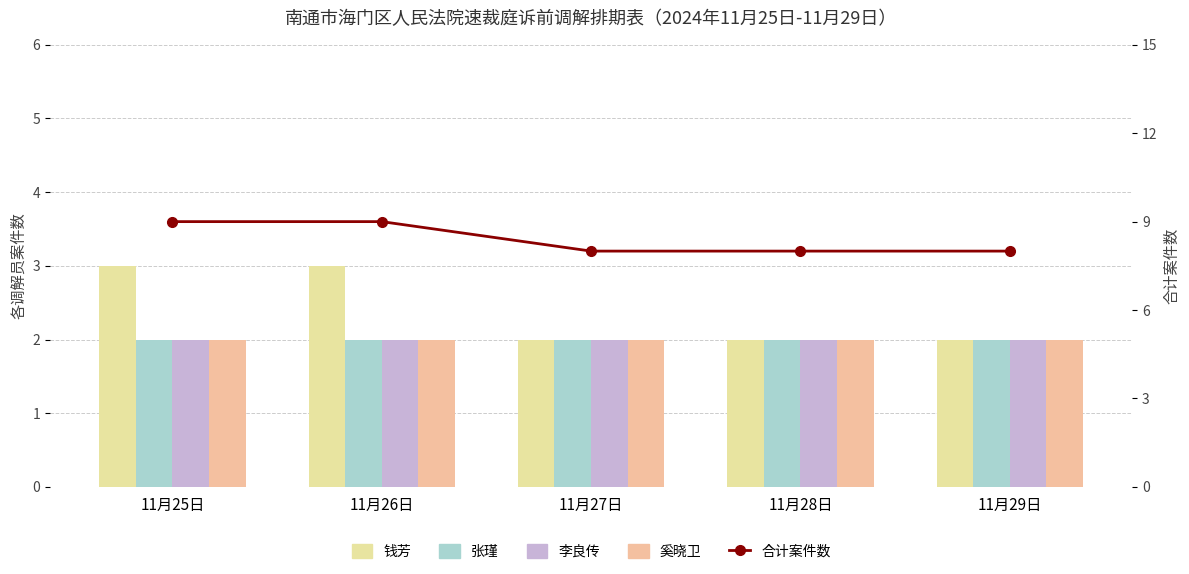

What is the sum of the 张瑾 values at 11月27日 and 11月26日?

4